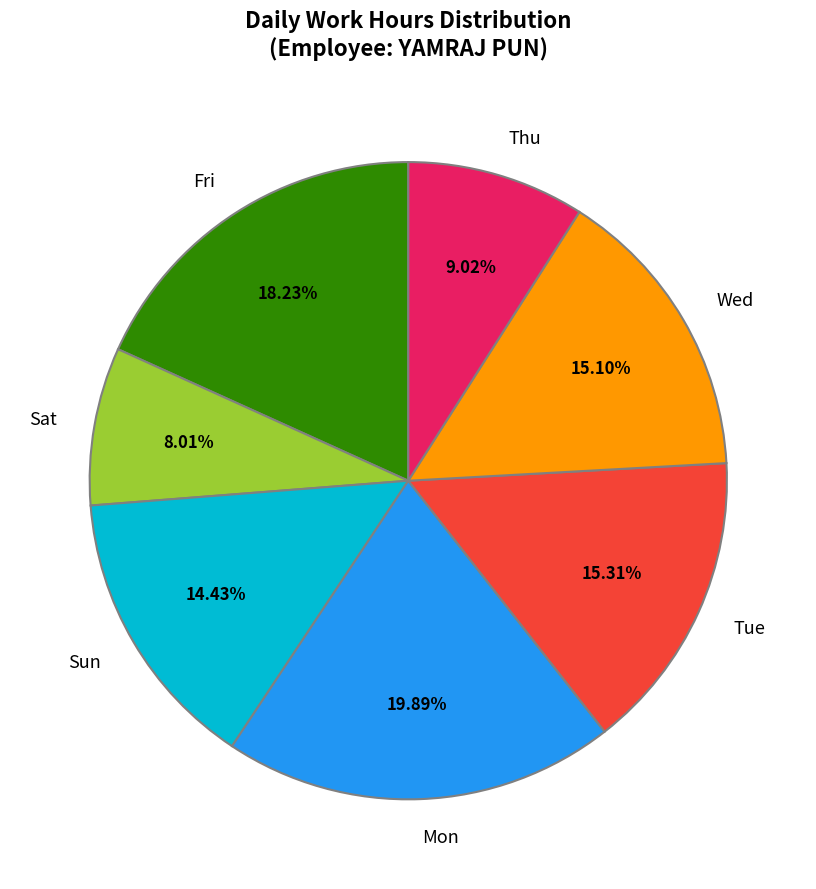

To the nearest percent, what is the difference between the largest and smallest slice percentages?

12%